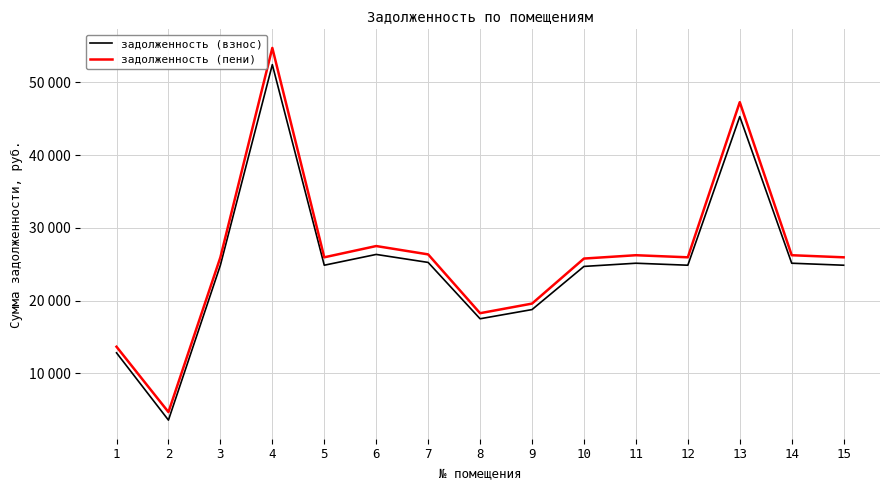

Is this an area chart (filled region under the line)?

No